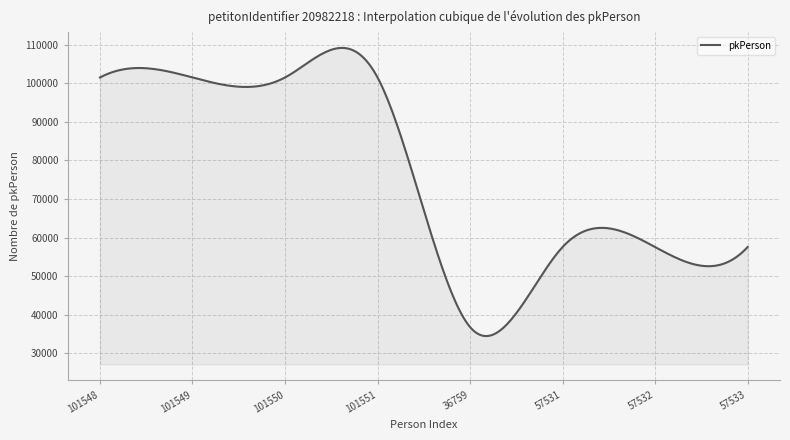

What is the greatest value displayed?

109224.4